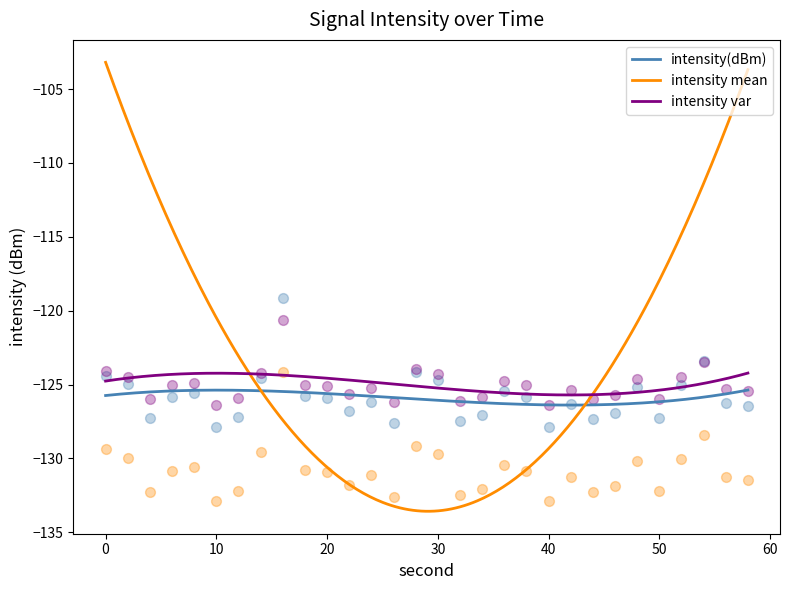

True or false: intensity var and intensity(dBm) cross at least once.

False